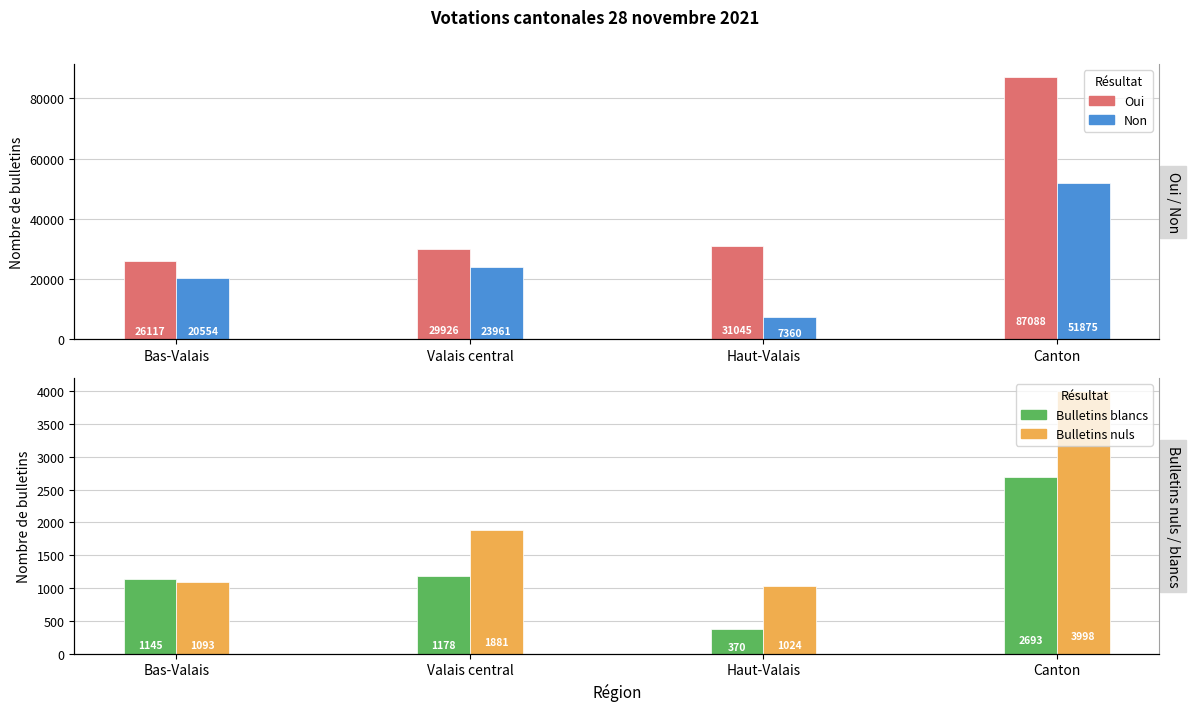

List the labels in order of Bulletins nuls value, smallest first.

Haut-Valais, Bas-Valais, Valais central, Canton